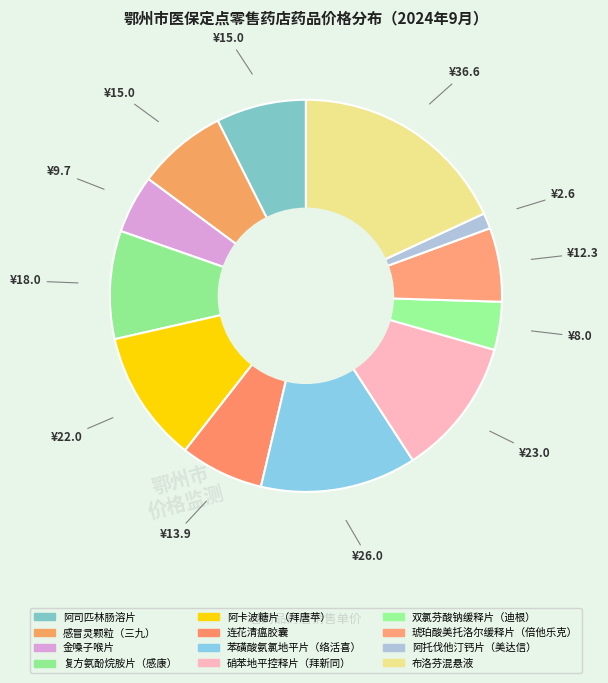

How many slices are in this pie chart?

12